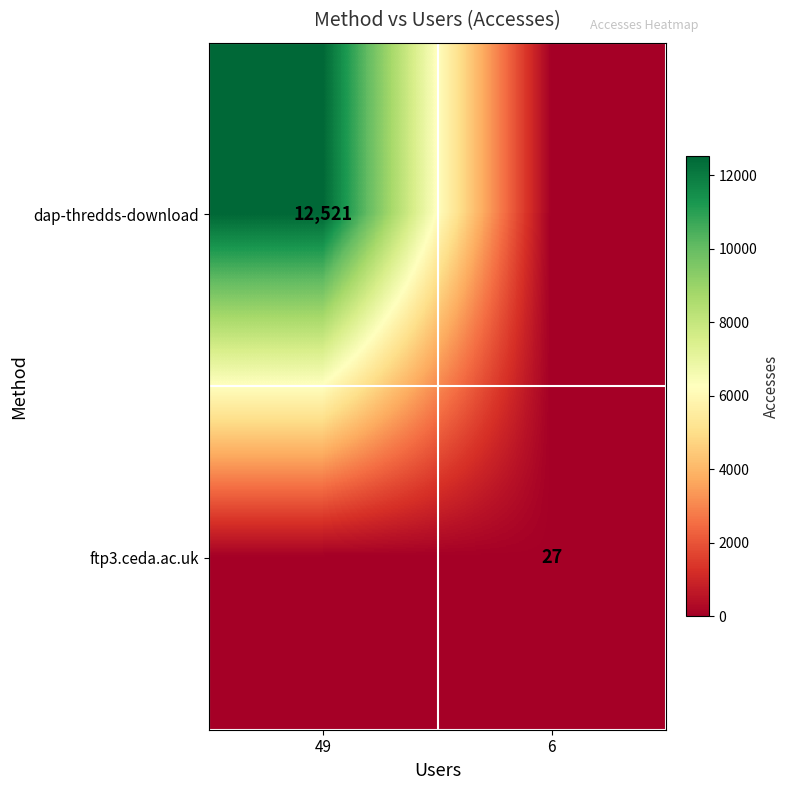

The value of dap-thredds-download at 49 is 19451. True or false?

False